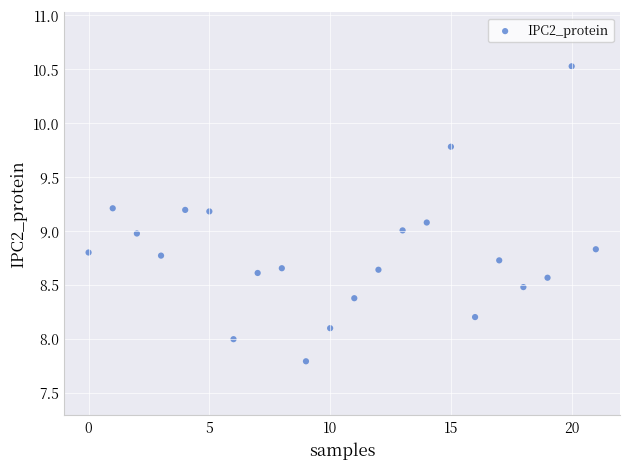

What is the range of Y values (max minus min)?

2.7